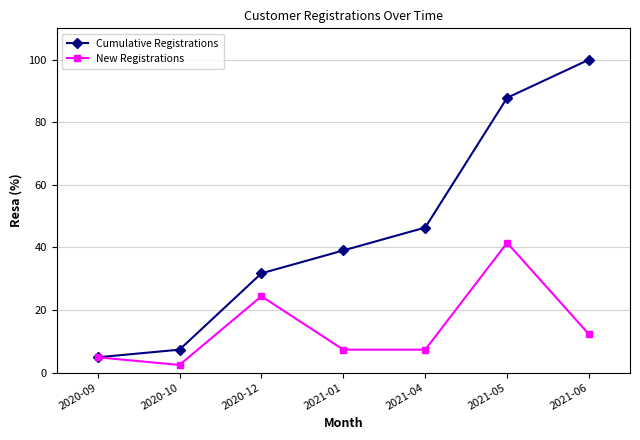

What is the smallest value displayed?

2.4